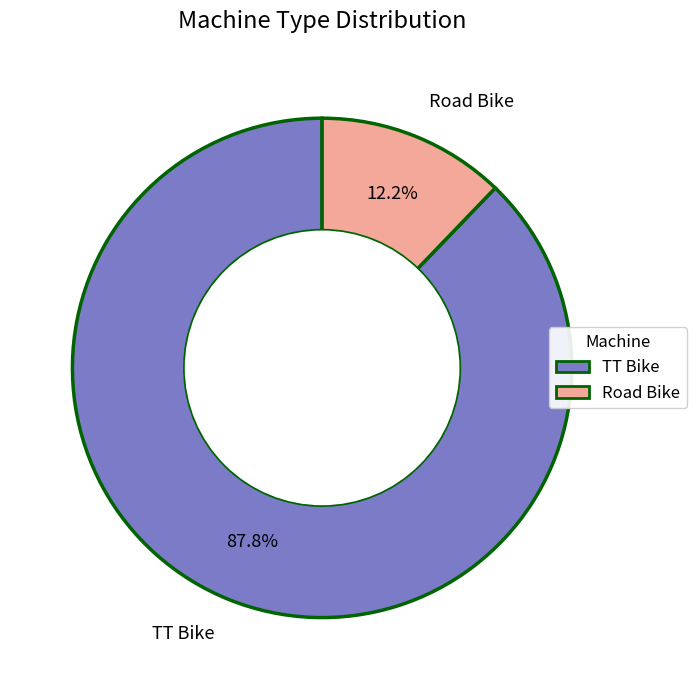

Which category has the smallest portion of the pie?

Road Bike